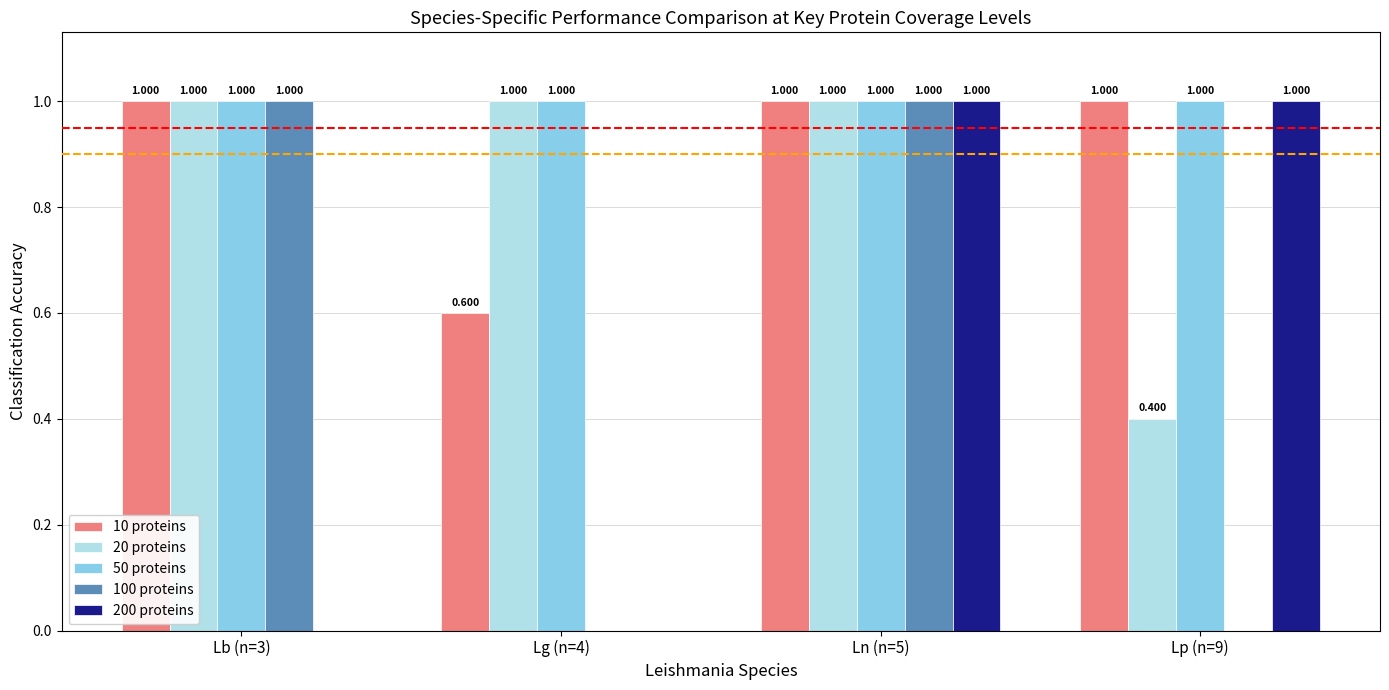

Reading left to right, what are all the values shown in this chart?

10 proteins: 1.0	0.6	1.0	1.0
20 proteins: 1.0	1.0	1.0	0.4
50 proteins: 1.0	1.0	1.0	1.0
100 proteins: 1.0	0.0	1.0	0.0
200 proteins: 0.0	0.0	1.0	1.0